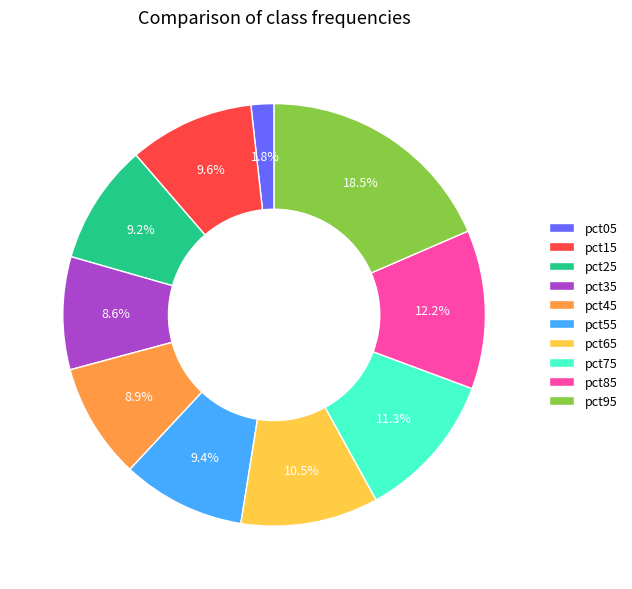

To the nearest percent, what is the average slice percentage?

10%